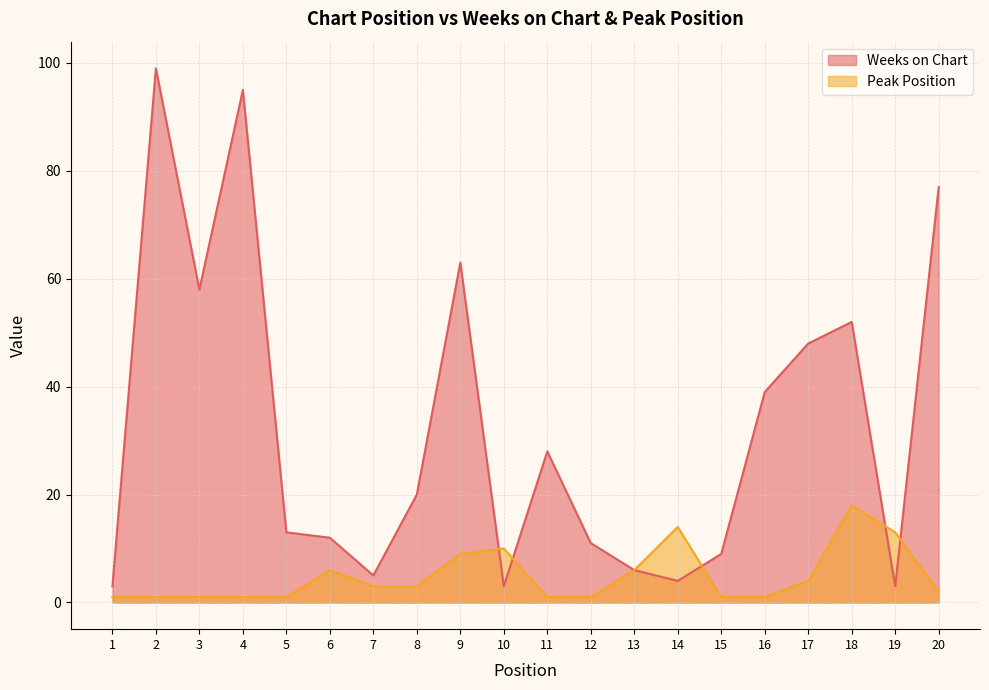

Between which two adjacent categories do Peak Position and Weeks on Chart first intersect?

9 and 10